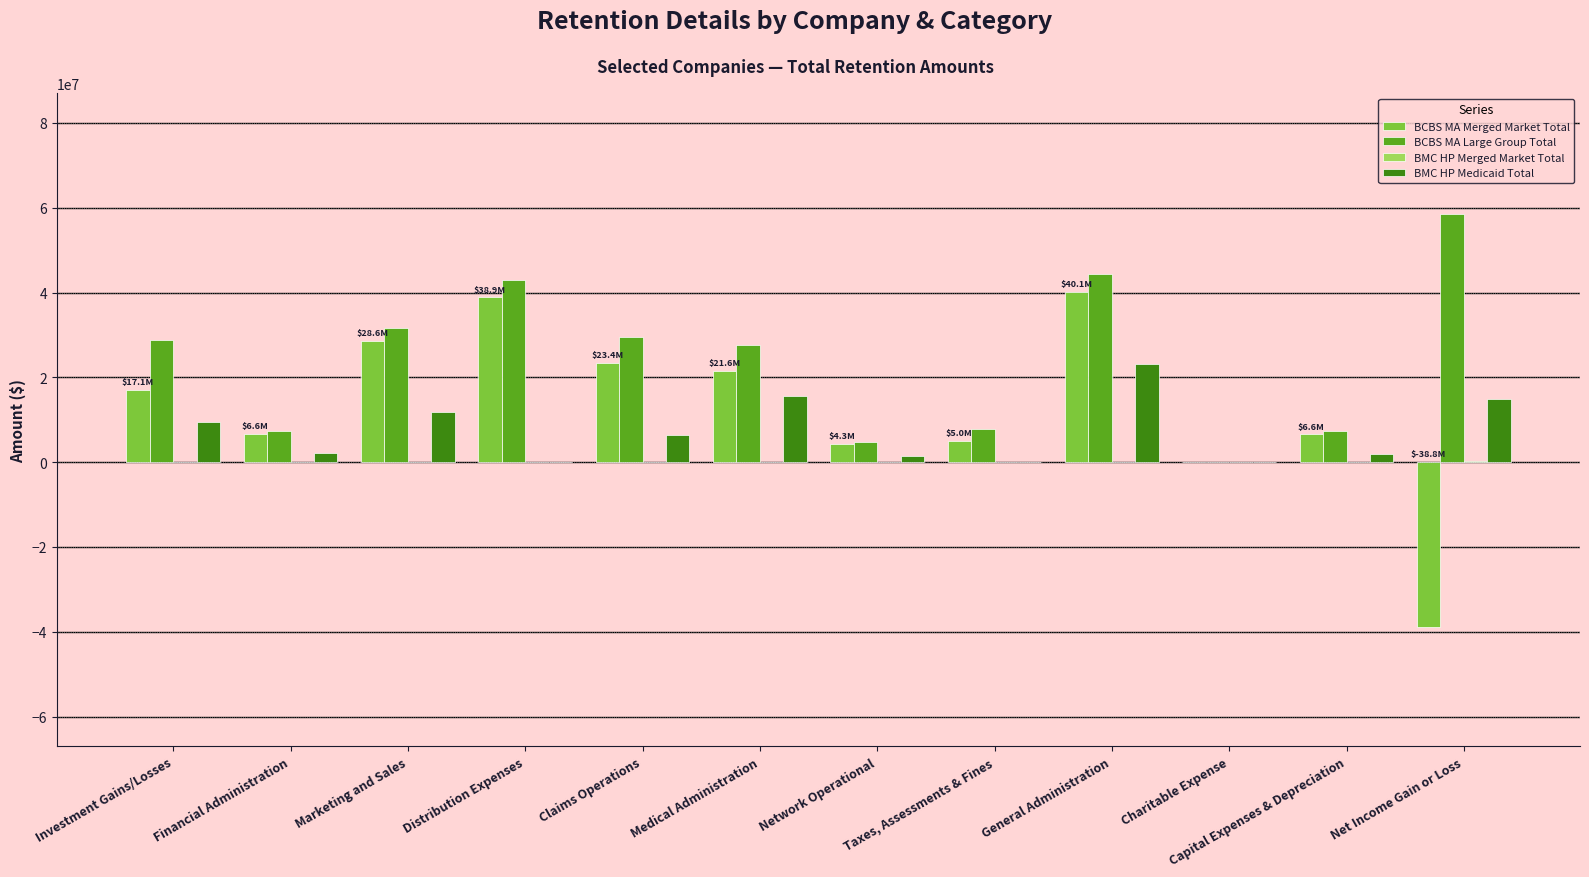

The value of BCBS MA Merged Market Total at Medical Administration is 21555175.6. True or false?

True